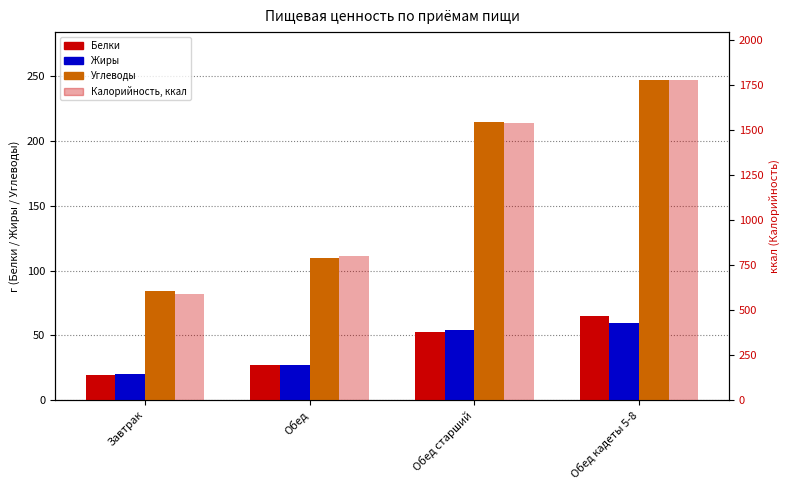

List the labels in order of Жиры value, largest first.

Обед кадеты 5-8, Обед старший, Обед, Завтрак